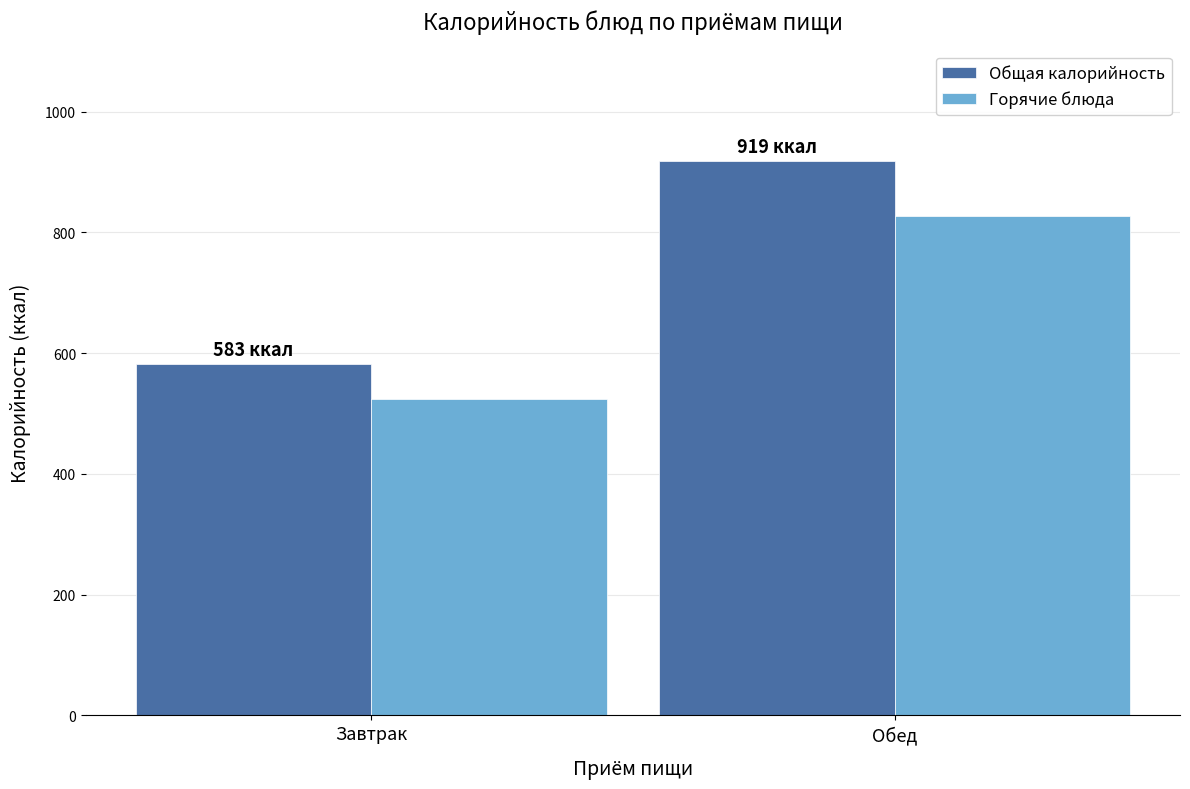

At how many categories does at least one series exceed 532?

2